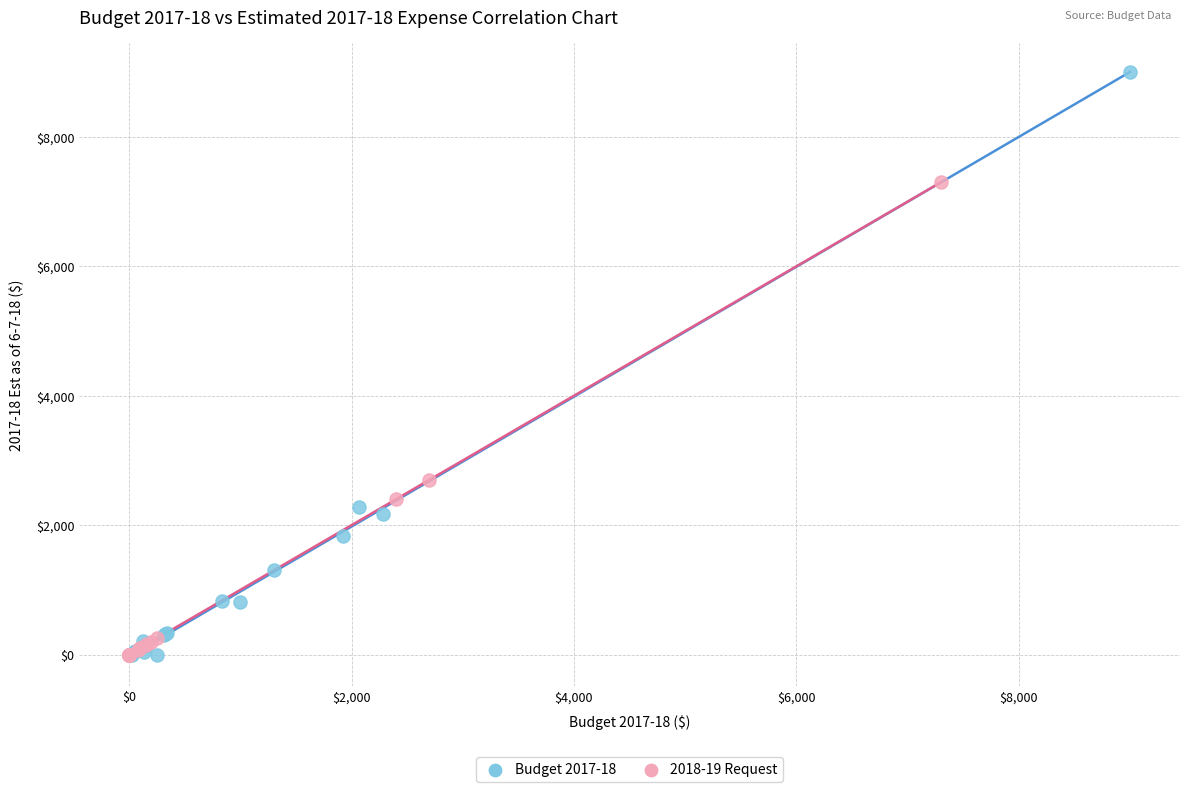

Which series has the largest Y range (max minus min)?

Budget 2017-18